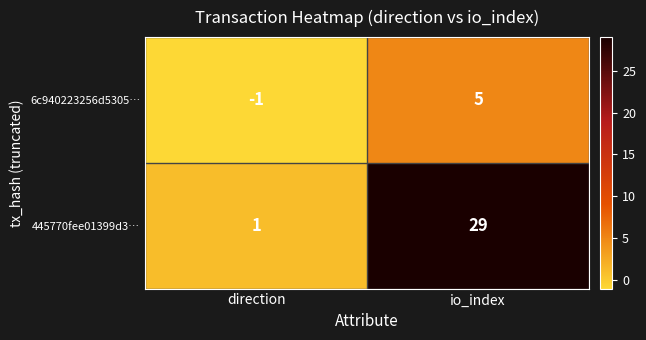

What is the spread (max minus min) of values at io_index?

24